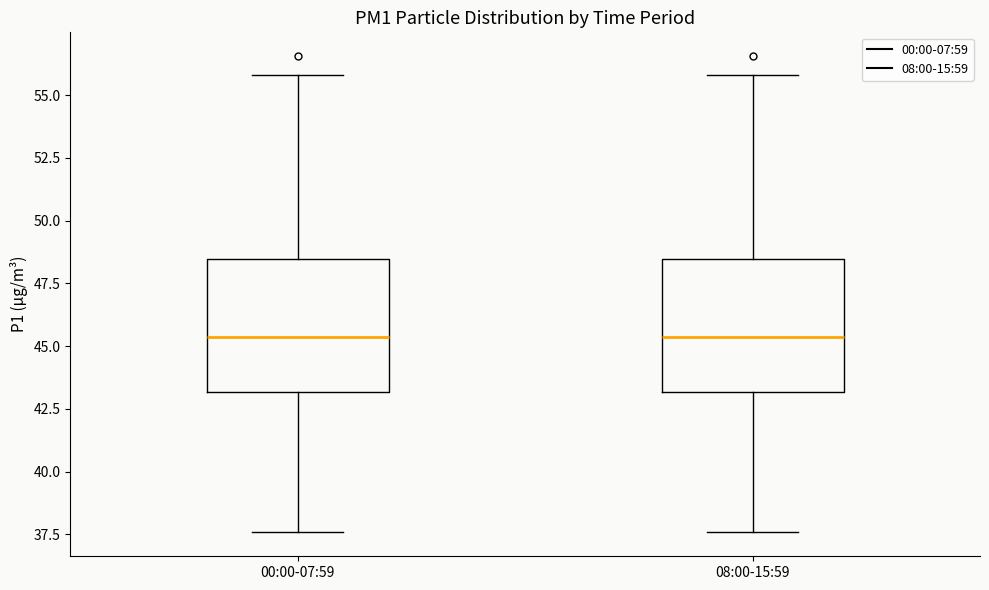

Reading left to right, transcribe this box plot: for each box, give where its median line is, the range the box spans, and where its two whiskers end, as read against the y-axis. The values are not printed on the chart, so give them approximately, as read against the axis.

00:00-07:59: median 45.5, box 43.0 to 48.5, whiskers 37.5 to 56.0
08:00-15:59: median 45.5, box 43.0 to 48.5, whiskers 37.5 to 56.0